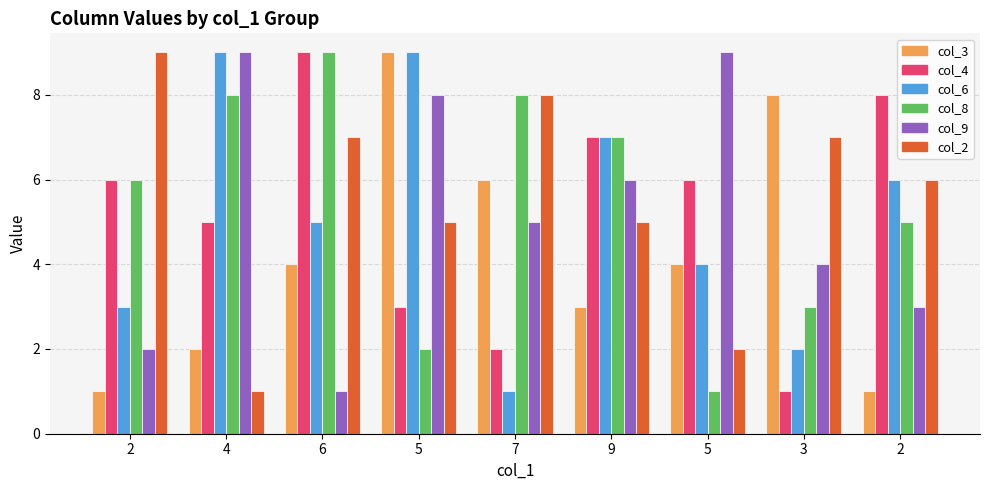

What is the label of the 7th bar from the right?

6